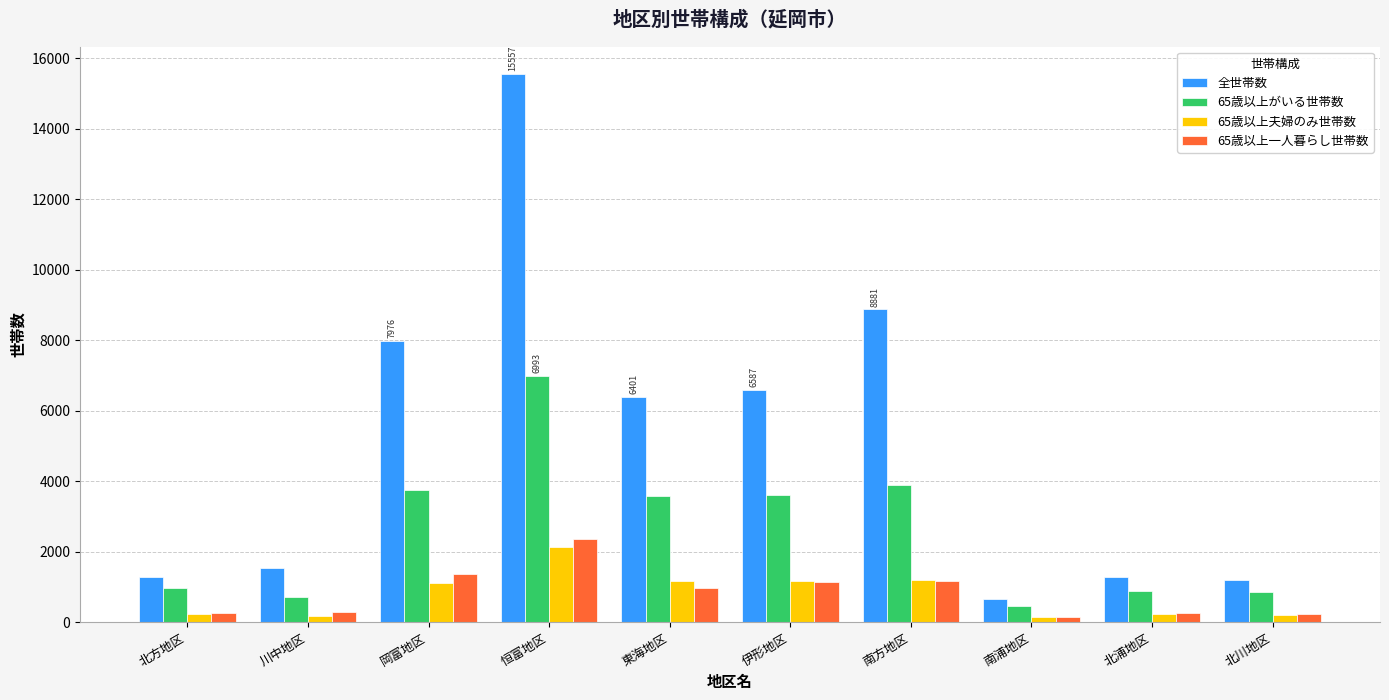

At which label is 全世帯数 closest to 8111?

岡富地区